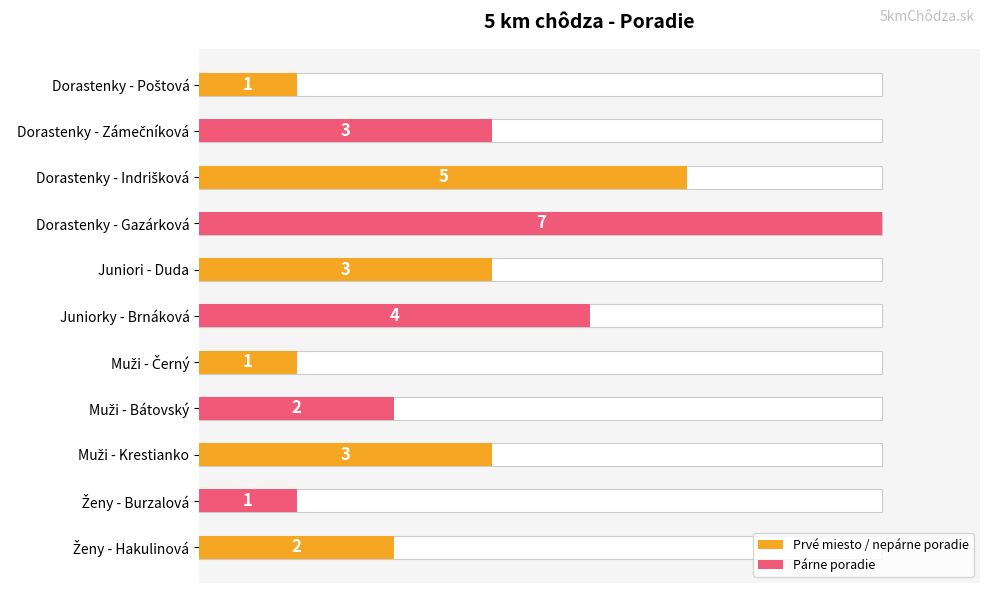

Reading right to left, list all the values displayed in this chart.

2	1	3	2	1	4	3	7	5	3	1